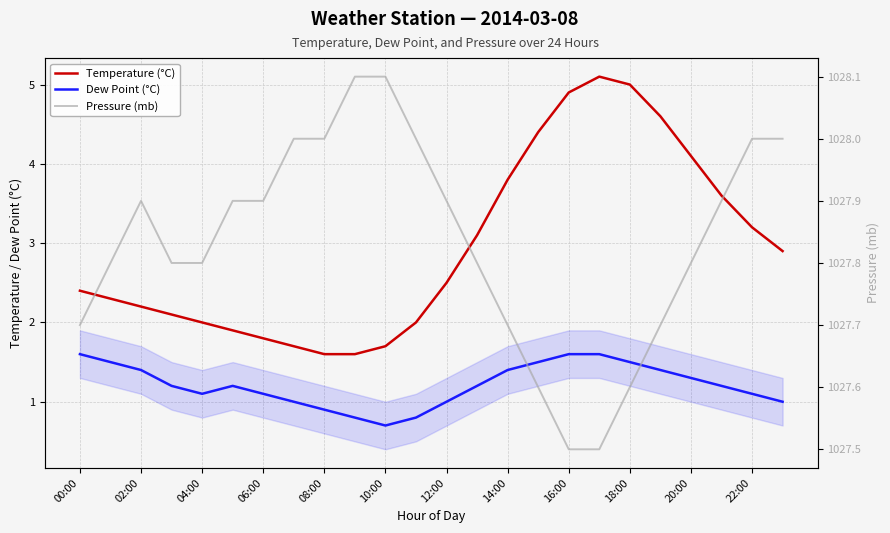

What is the maximum value for Temperature (°C)?

5.1